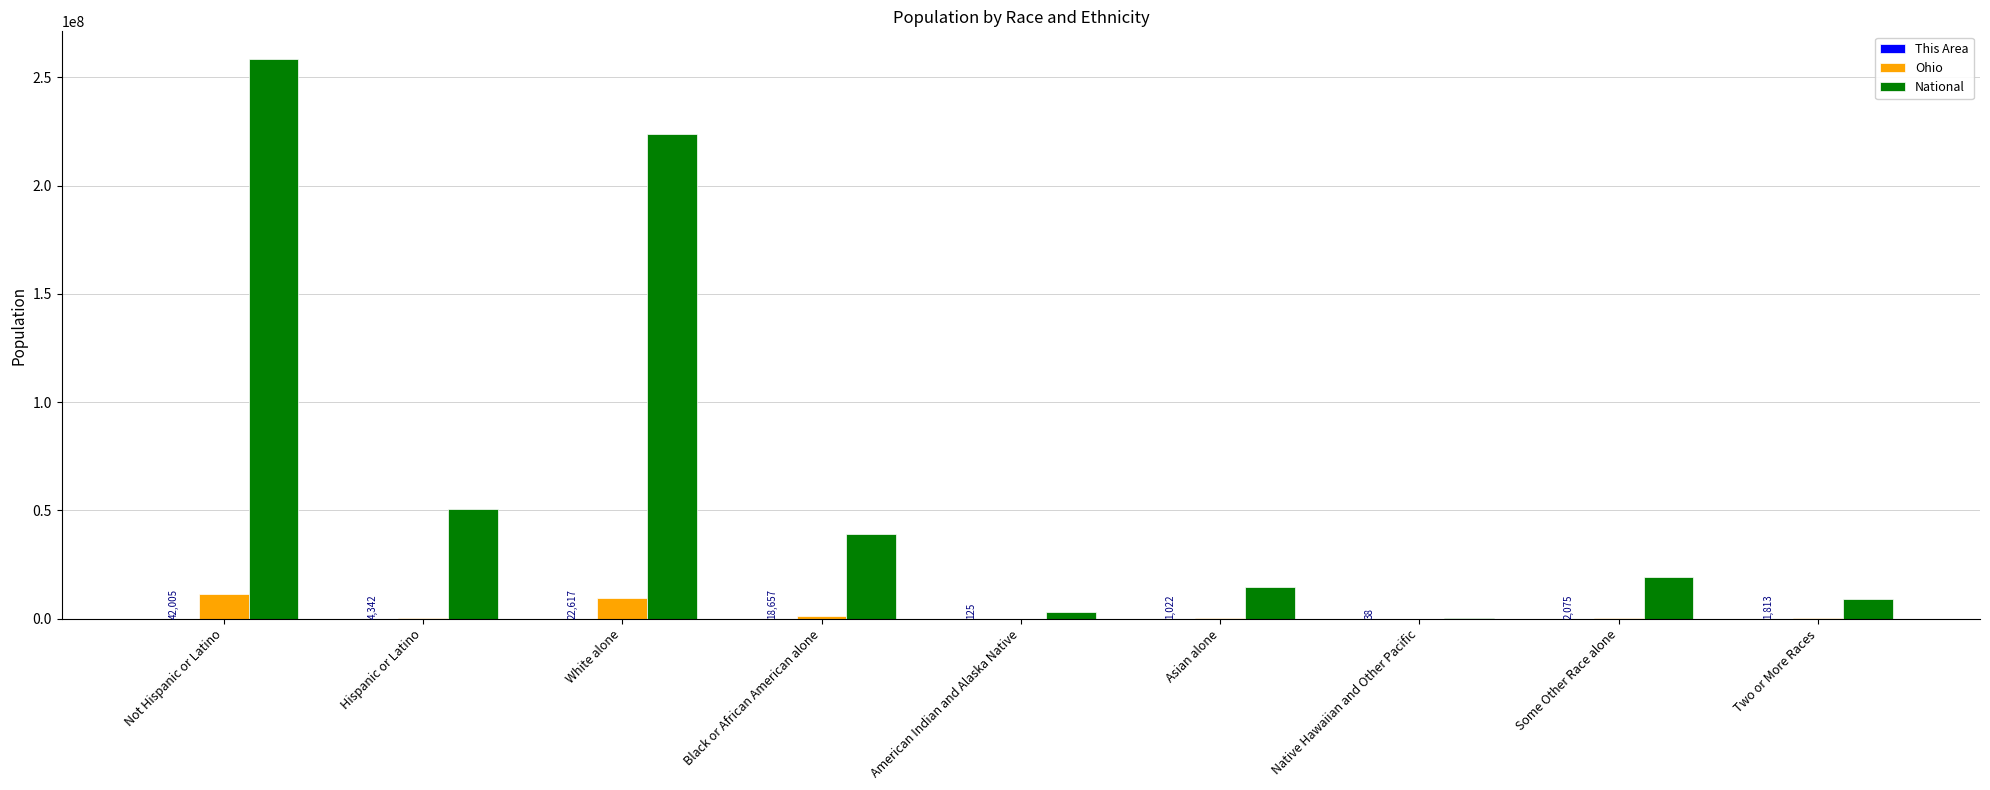

The value of National at Not Hispanic or Latino is 258267944. True or false?

True